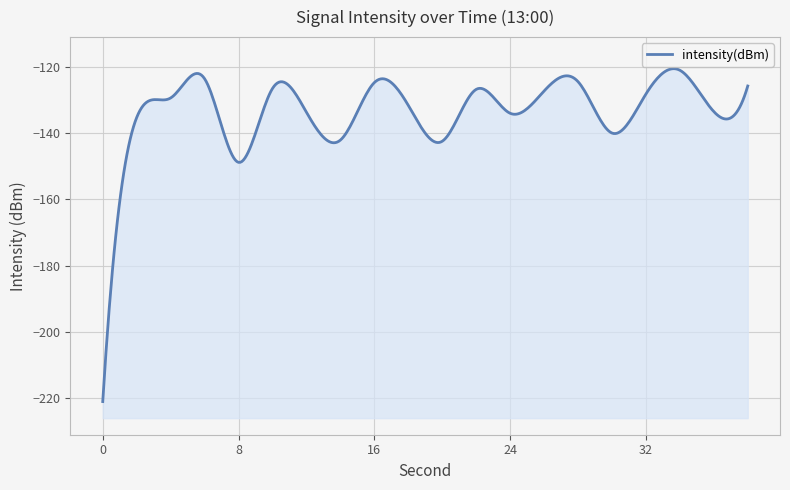

How many points are higher than both their immediate neighbors (excluding endpoints)?

6